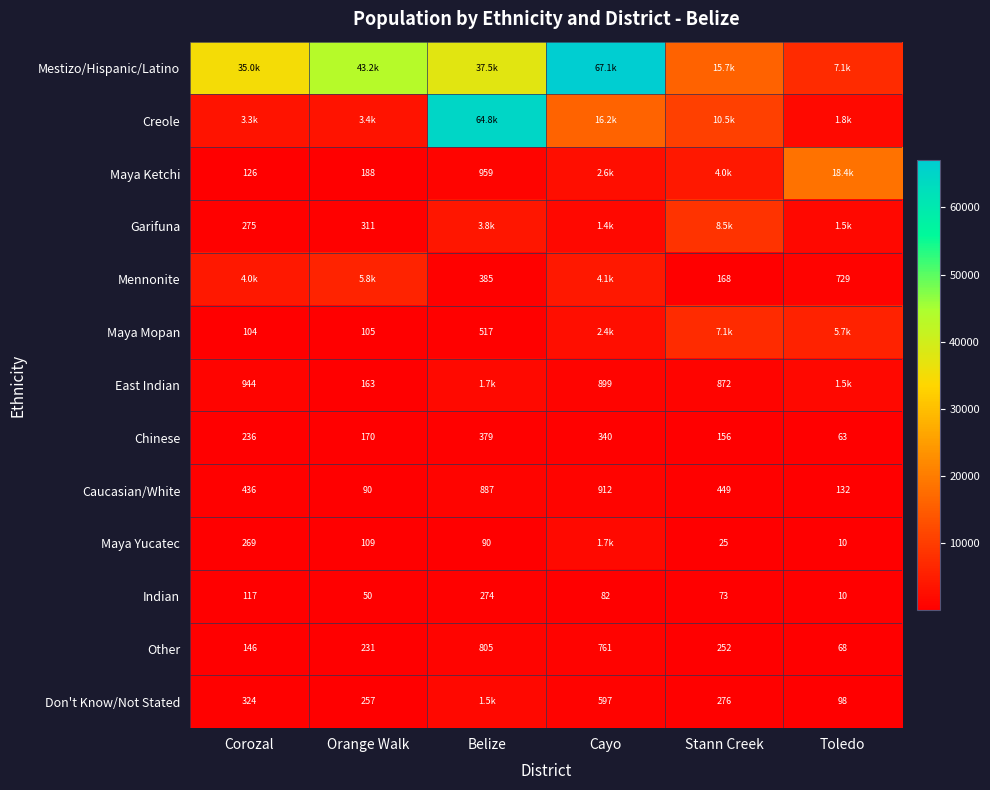

Where does the Indian series first go above 82?

Corozal